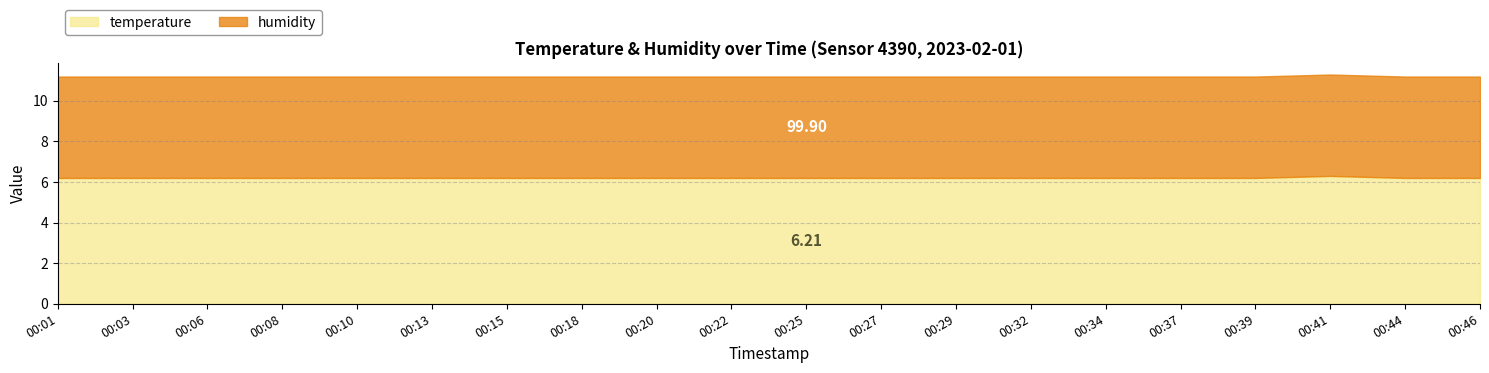

What is the total value across all series at 00:18?

11.2